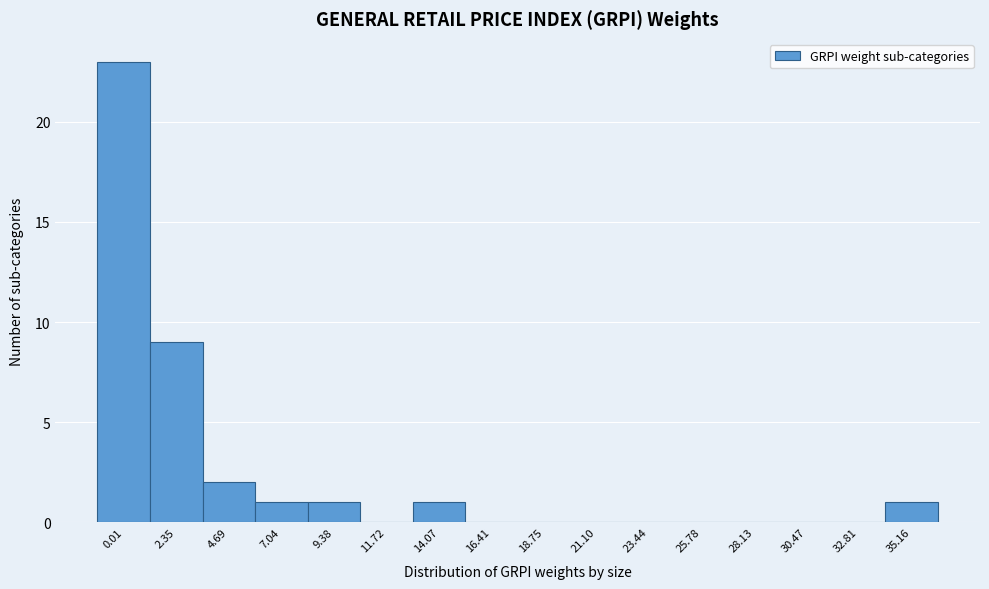

Reading left to right, transcribe all the data shown in this chart.

0.01=23	2.35=9	4.69=2	7.04=1	9.38=1	11.72=0	14.07=1	16.41=0	18.75=0	21.10=0	23.44=0	25.78=0	28.13=0	30.47=0	32.81=0	35.16=1